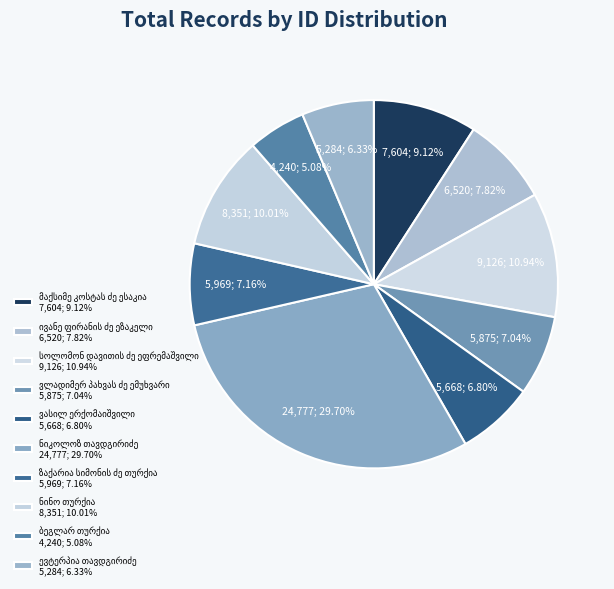

To the nearest percent, what is the average slice percentage?

10%